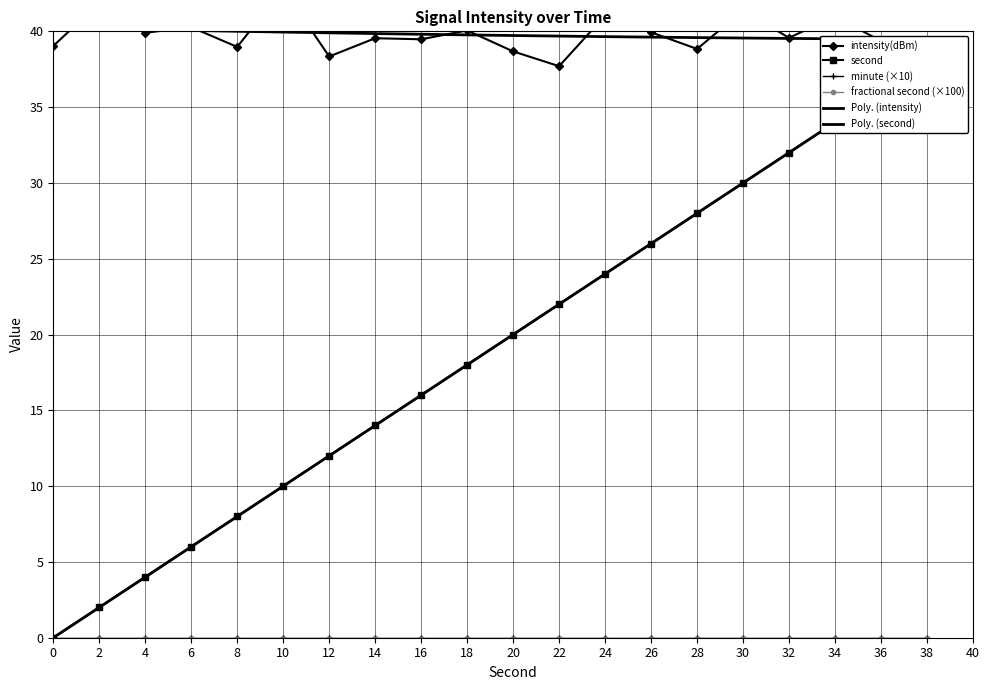

In intensity(dBm), how many points are higher than both neighbors (excluding endpoints)?

8